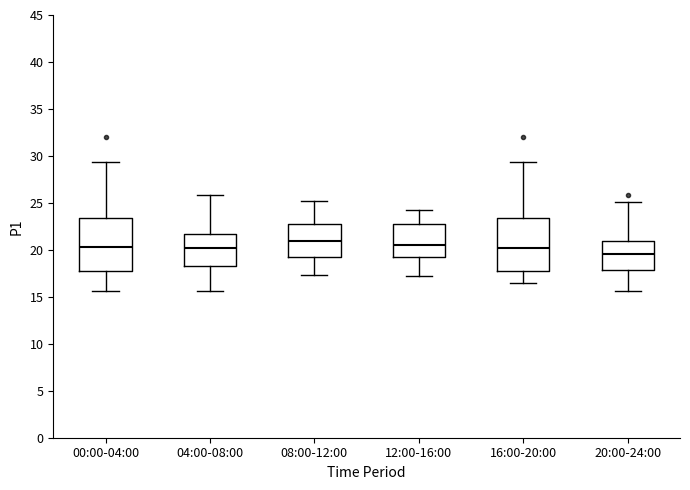

Reading left to right, read every box against the y-axis: the position of its median line, the range the box covers, and the ends of its whiskers. The values are not printed on the chart, so give them approximately, as read against the axis.

00:00-04:00: median 20.5, box 17.5 to 23.5, whiskers 15.5 to 29.5
04:00-08:00: median 20.0, box 18.5 to 21.5, whiskers 15.5 to 26.0
08:00-12:00: median 21.0, box 19.0 to 23.0, whiskers 17.5 to 25.0
12:00-16:00: median 20.5, box 19.0 to 23.0, whiskers 17.0 to 24.5
16:00-20:00: median 20.0, box 17.5 to 23.5, whiskers 16.5 to 29.5
20:00-24:00: median 19.5, box 18.0 to 21.0, whiskers 15.5 to 25.0